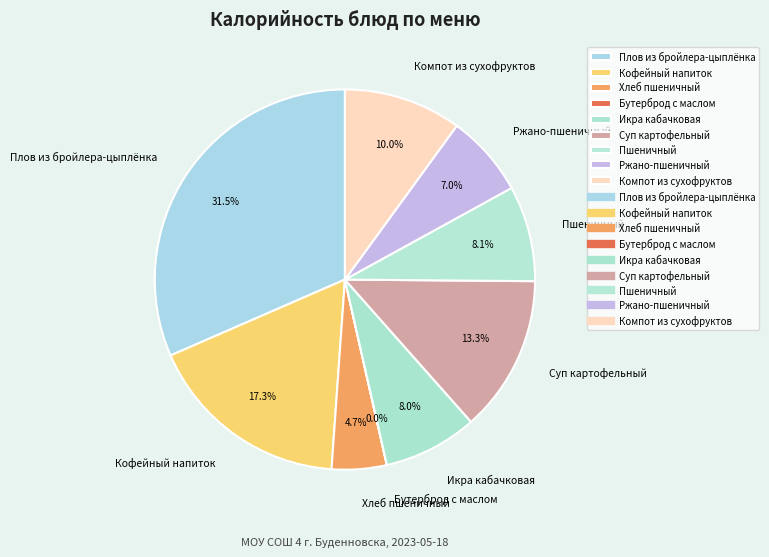

True or false: Пшеничный accounts for 1% of the total.

False